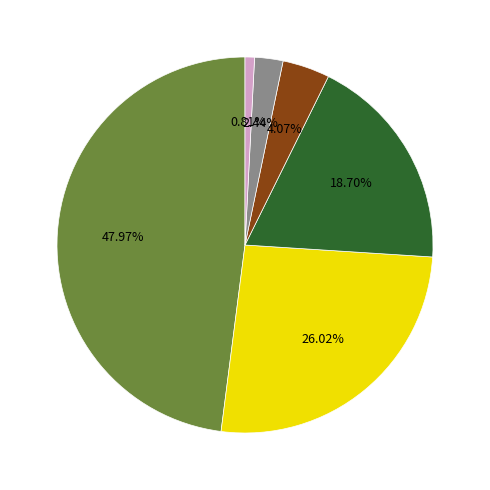

Is there a majority slice in this chart?

No